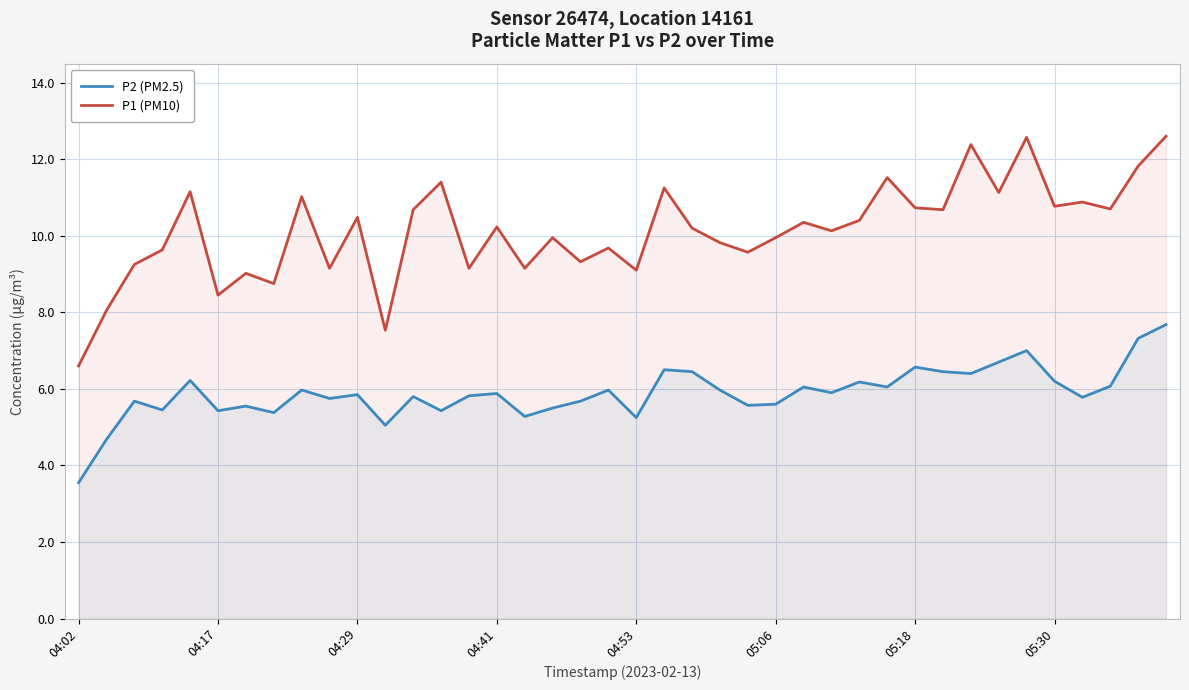

Count the number of data series in this chart.

2